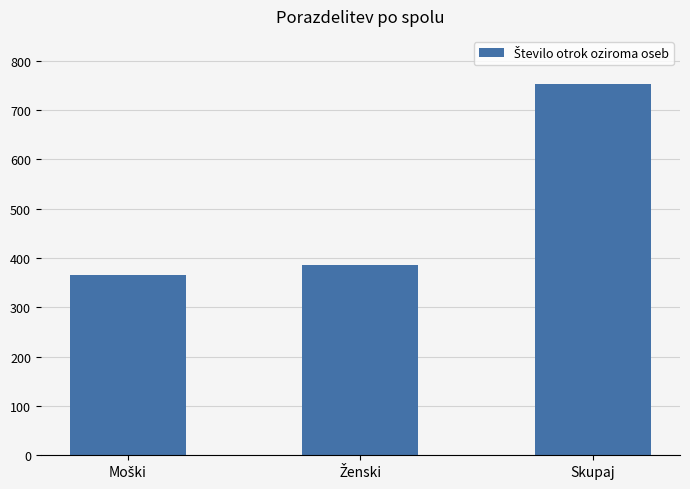

What is the smallest value displayed?

366